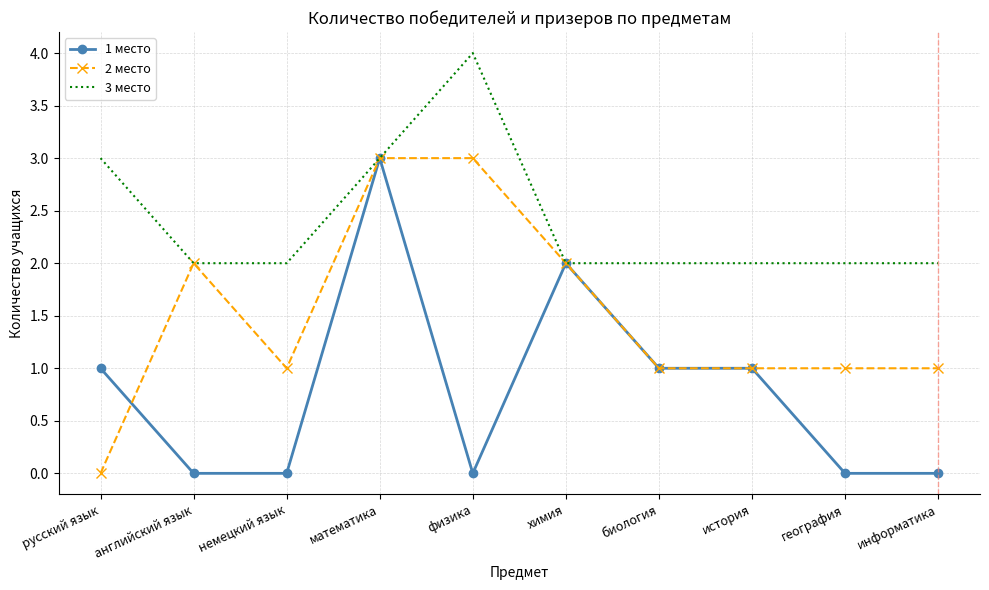

Which series has the largest total across all categories?

3 место